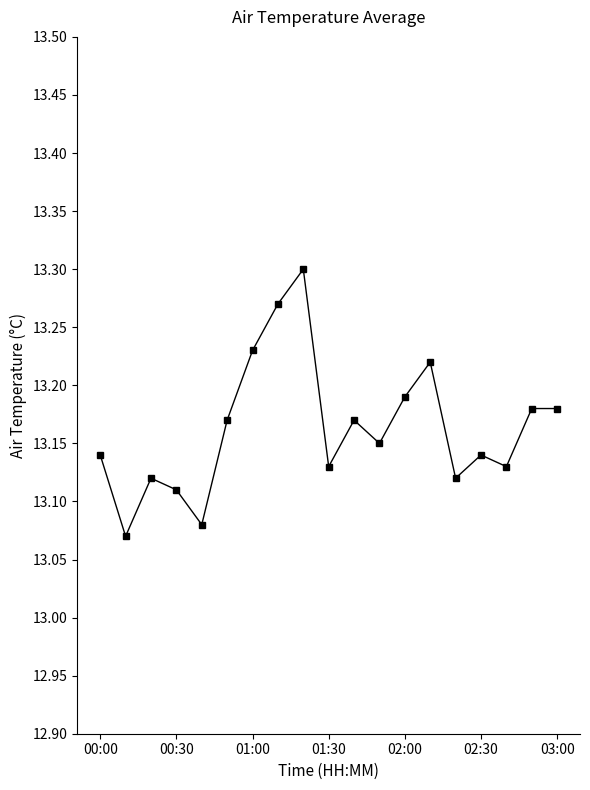

What is the sum of all values?

250.1